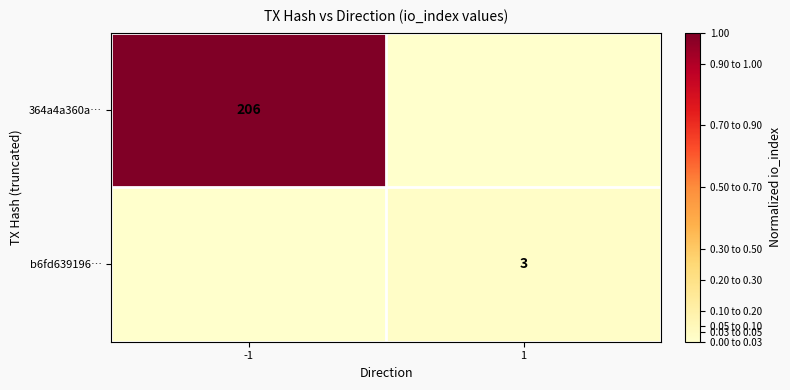

The b6fd639196… series shows 1 at 1. True or false?

False